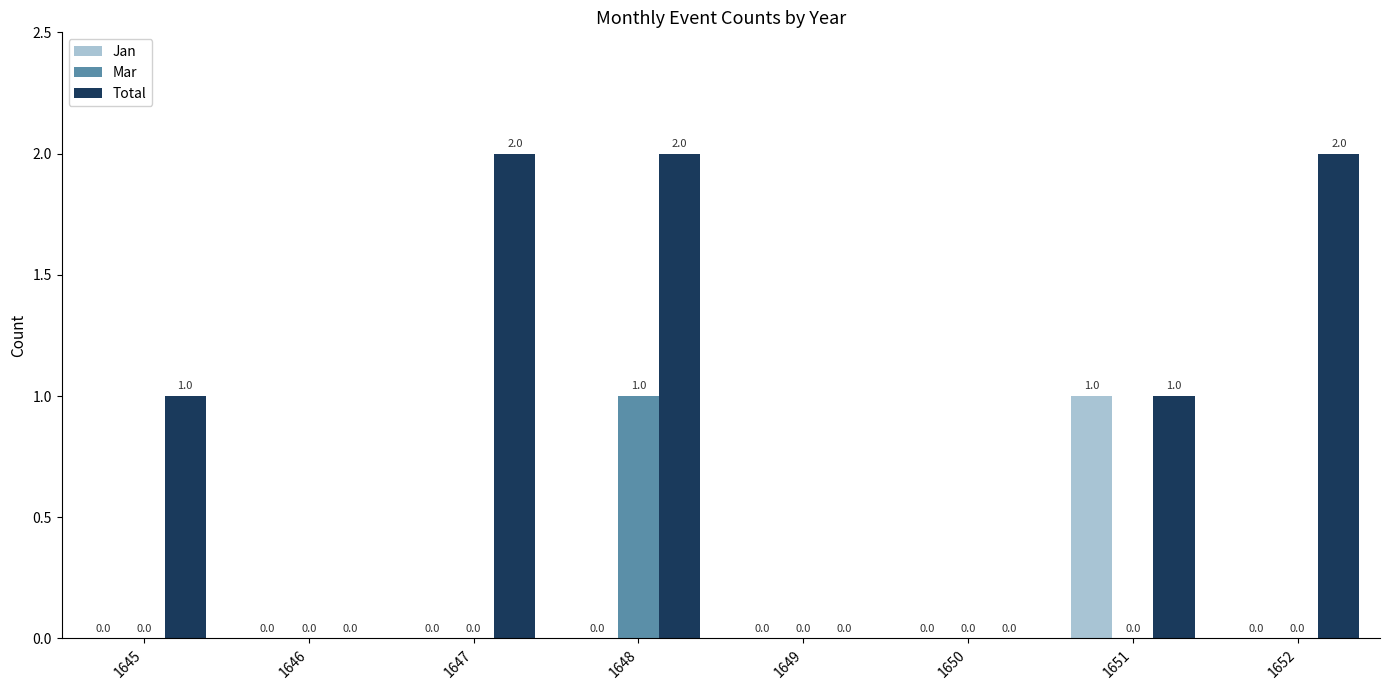

Reading left to right, what are all the values shown in this chart?

Jan: 1645=0	1646=0	1647=0	1648=0	1649=0	1650=0	1651=1	1652=0
Mar: 1645=0	1646=0	1647=0	1648=1	1649=0	1650=0	1651=0	1652=0
Total: 1645=1	1646=0	1647=2	1648=2	1649=0	1650=0	1651=1	1652=2